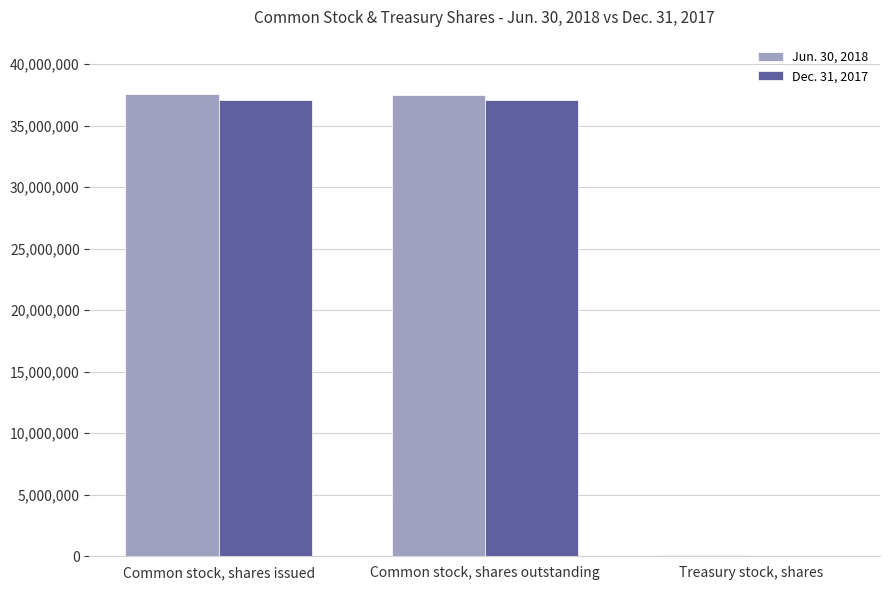

What is the total value across all series at Common stock, shares issued?

74675037